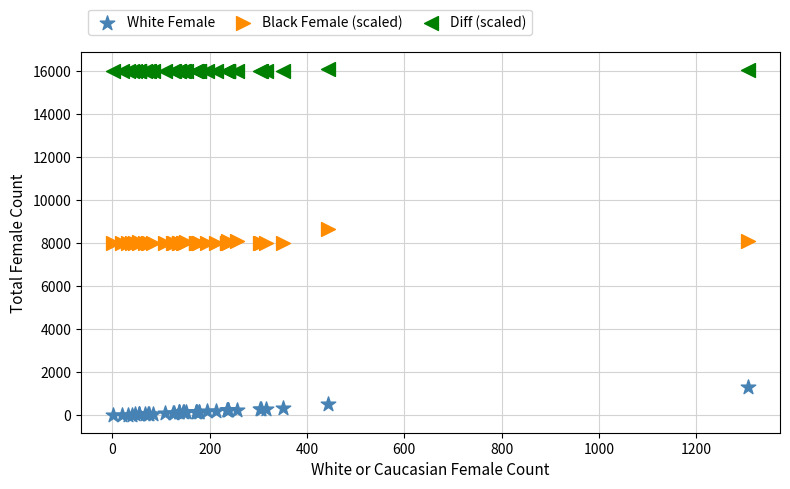

What are all the series names shown in the legend?

White Female, Black Female (scaled), Diff (scaled)